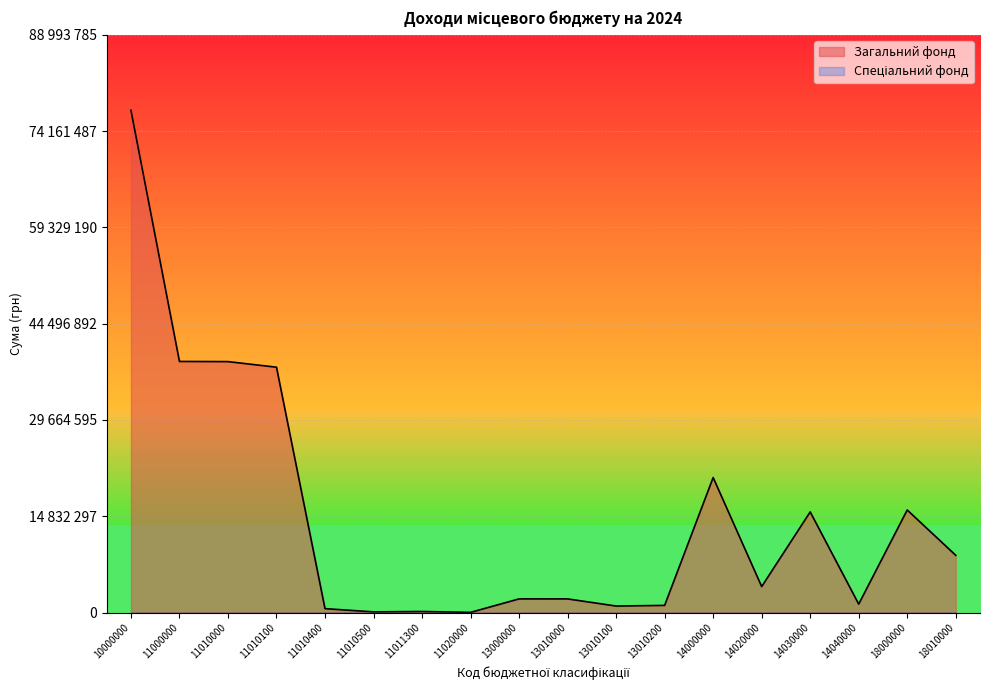

True or false: Усього and Загальний фонд intersect in this chart.

False